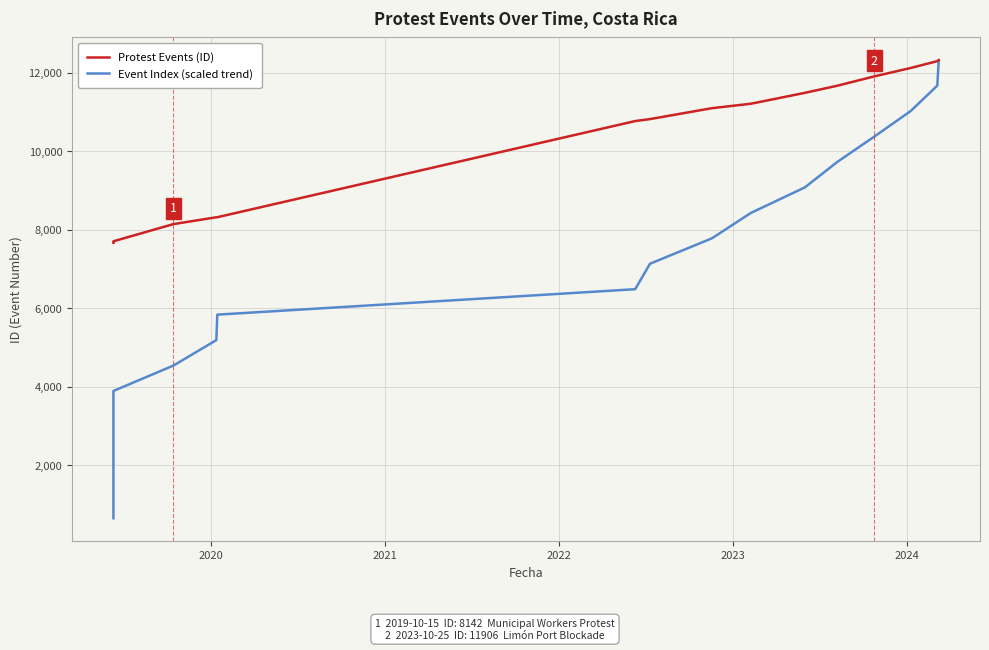

True or false: Protest Events (ID) and Event Index (scaled trend) intersect in this chart.

False